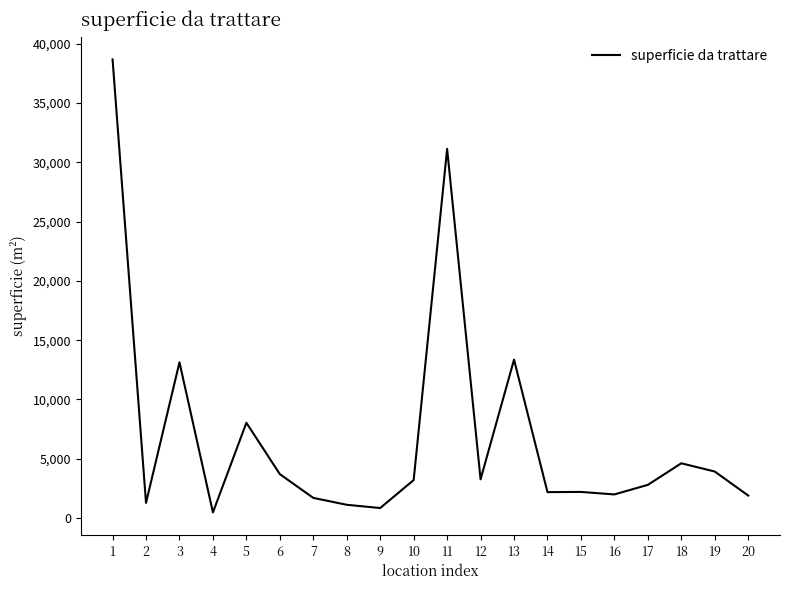

Between 9 and 17, which is larger?

17